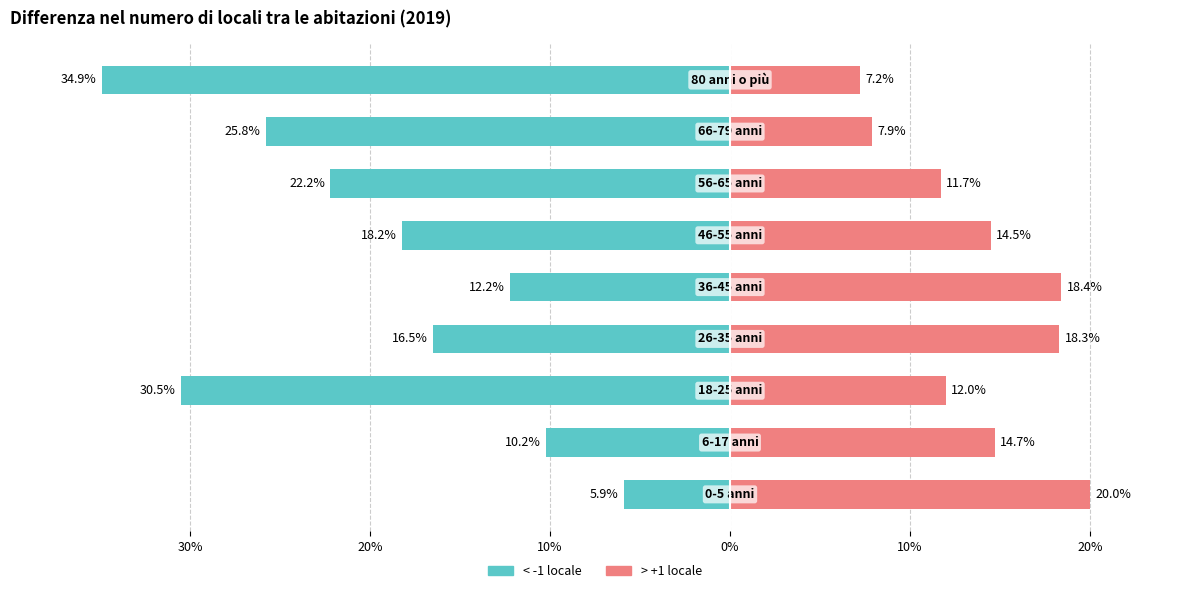

At 0%, list the series in order from largest to smallest.

> +1 locale, < -1 locale